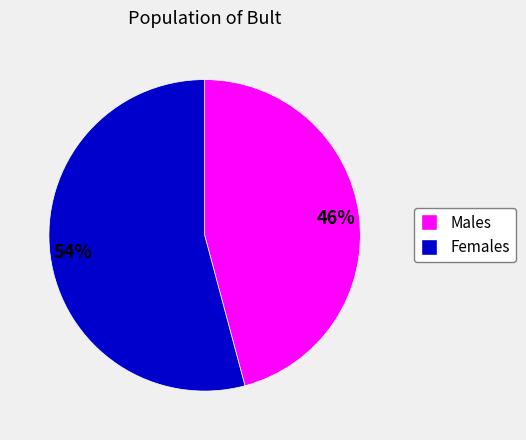

Is there any slice that represents more than half of the pie?

Yes